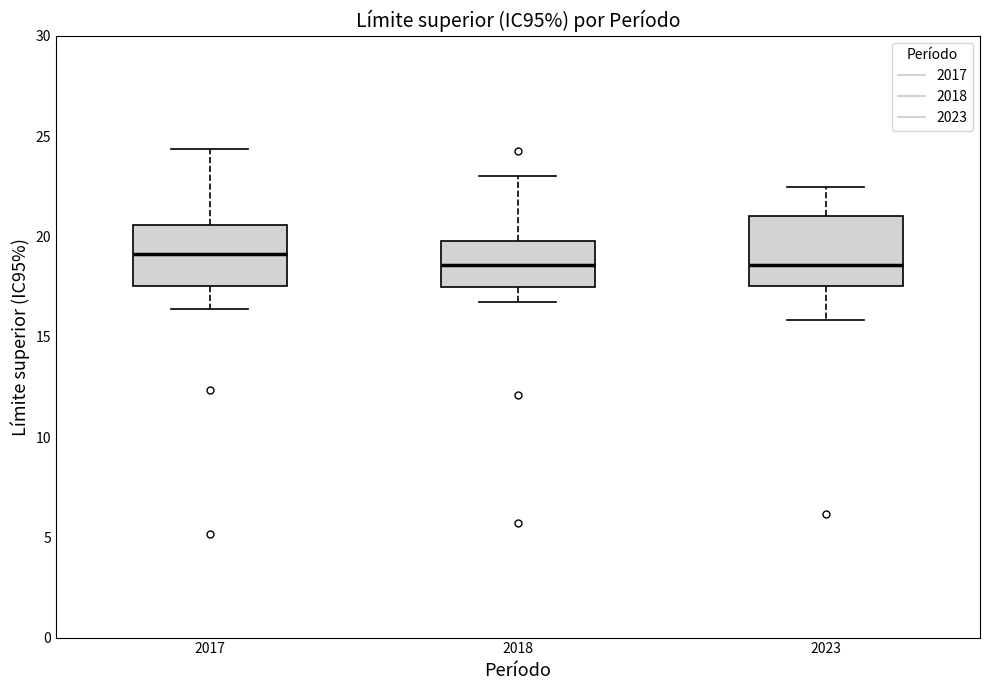

Reading left to right, read every box against the y-axis: the position of its median line, the range the box covers, and the ends of its whiskers. The values are not printed on the chart, so give them approximately, as read against the axis.

2017: median 19.0, box 17.5 to 20.5, whiskers 16.5 to 24.5
2018: median 18.5, box 17.5 to 20.0, whiskers 17.0 to 23.0
2023: median 18.5, box 17.5 to 21.0, whiskers 16.0 to 22.5